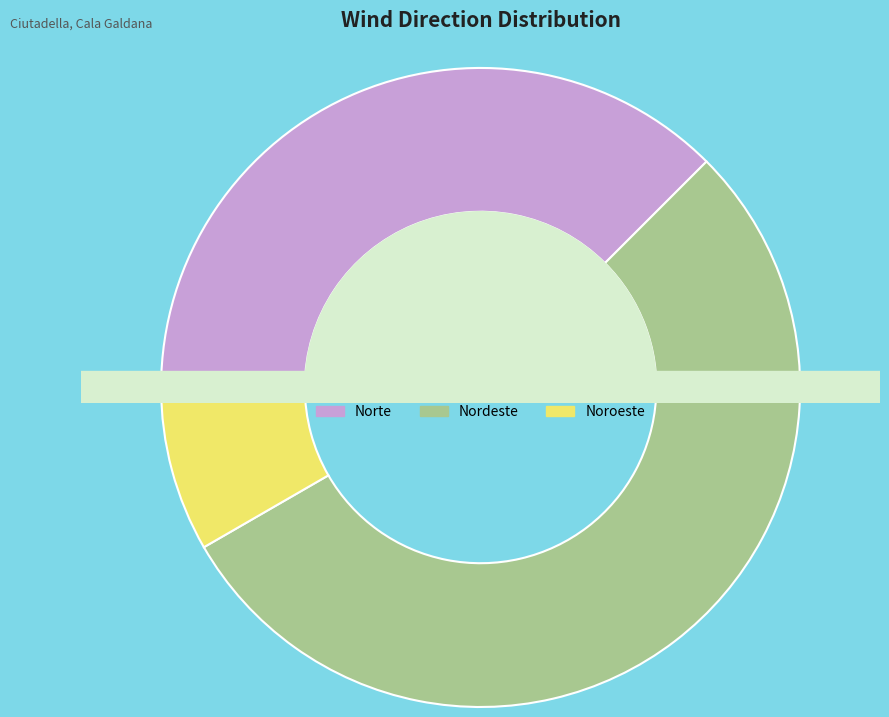

The Nordeste slice represents 54% of the pie. True or false?

True